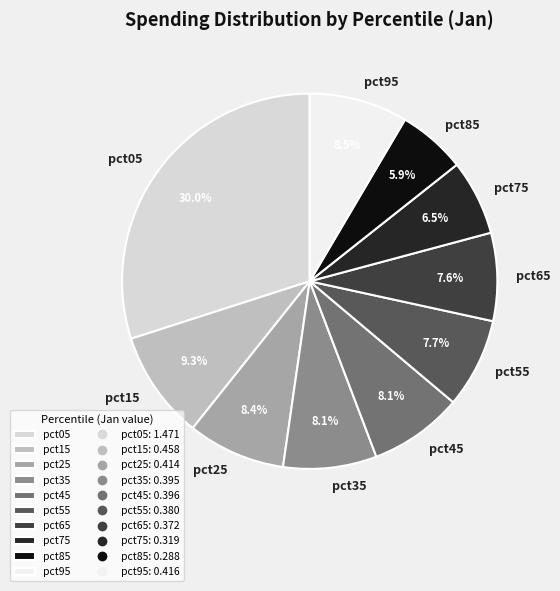

To the nearest percent, what portion does pct25 represent?

8%